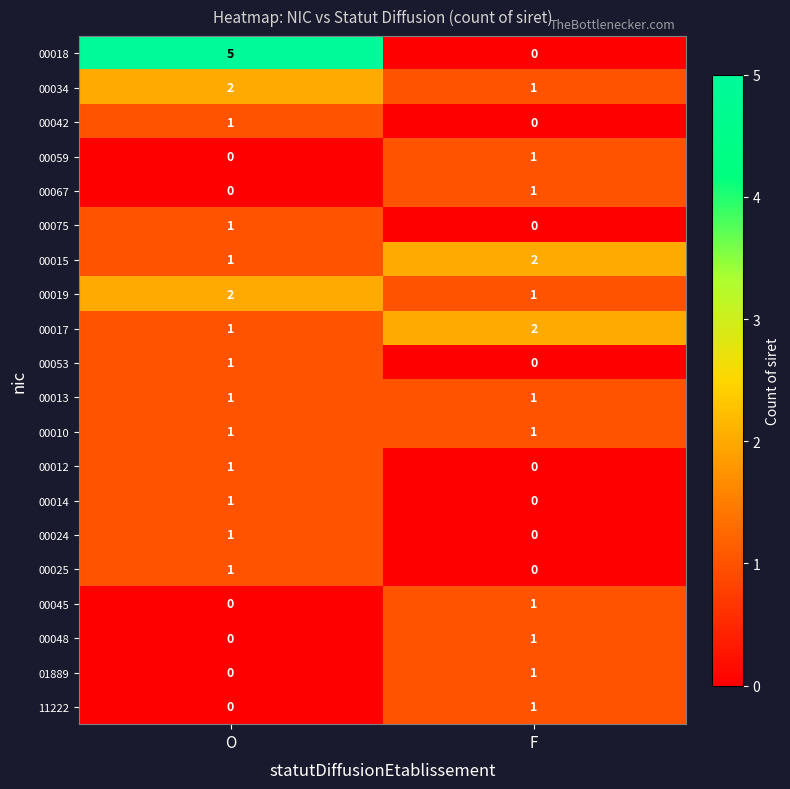

At which category does the chart reach its peak across all series?

O